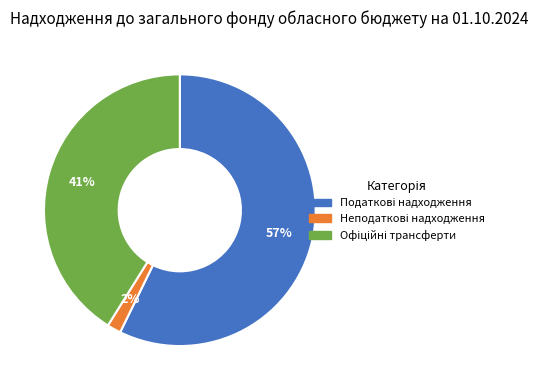

To the nearest percent, what is the average slice percentage?

33%